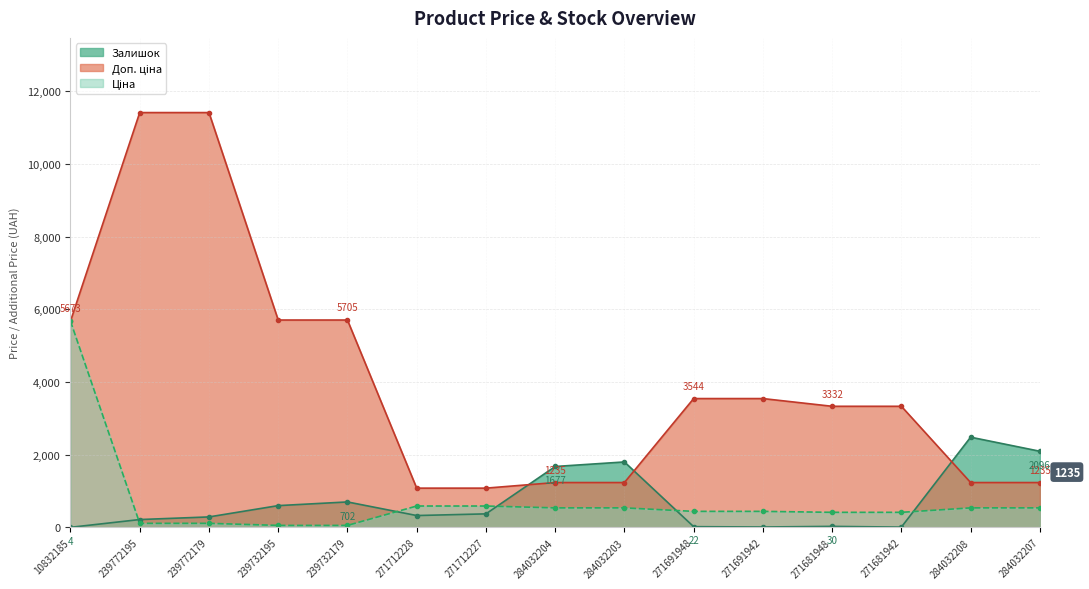

Does the chart have visible grid lines?

Yes